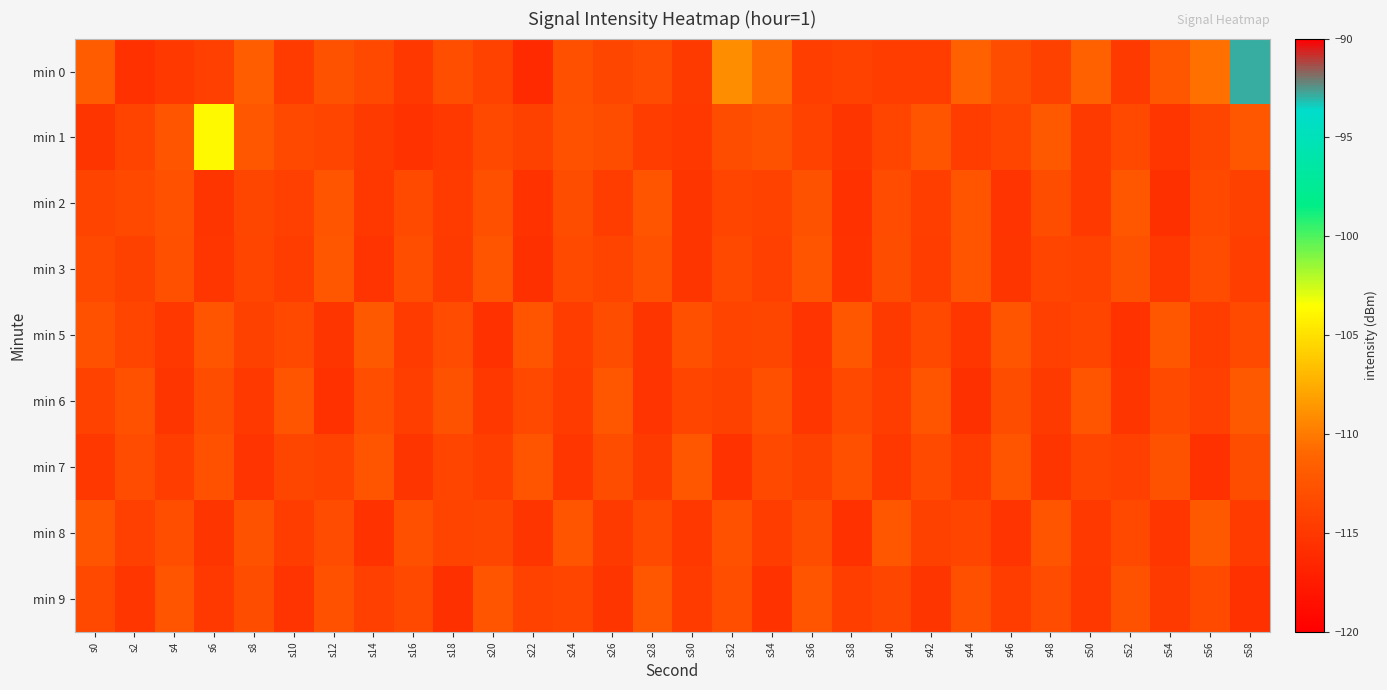

Which label corresponds to the smallest value in the chart?

s22